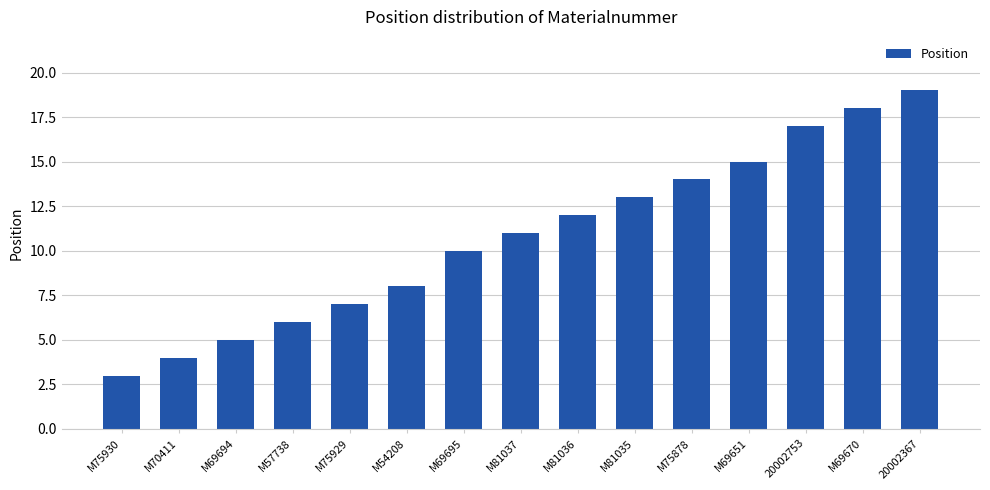

What is the difference between the values at M75929 and 20002367?

12